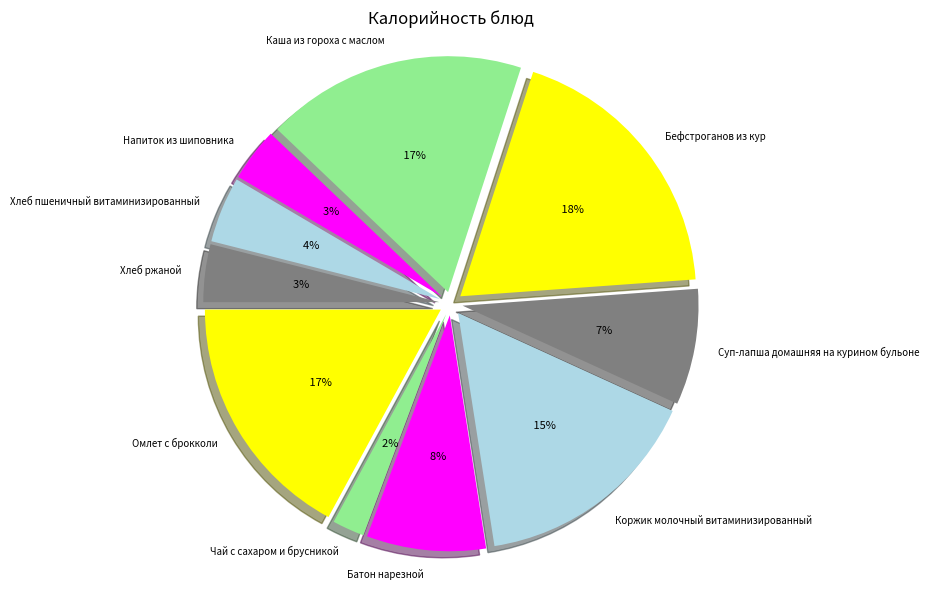

What percentage is the Бефстроганов из кур slice, to the nearest percent?

19%